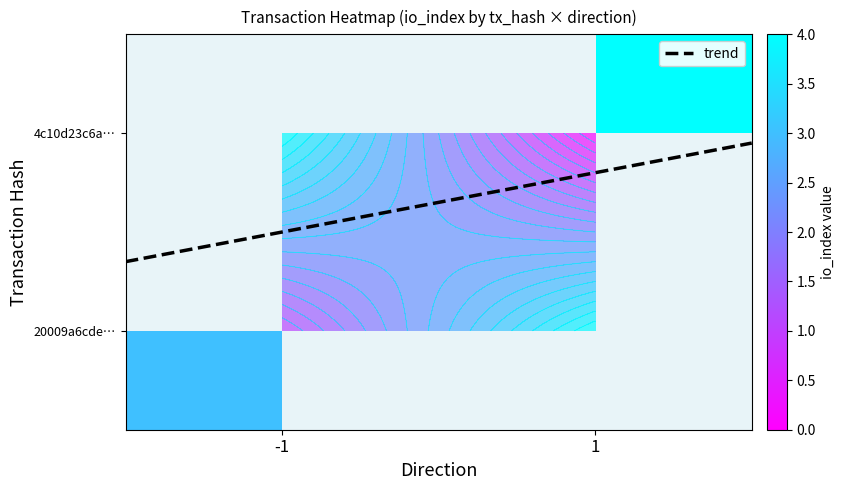

What is the maximum value for 4c10d23c6a…?

4.0